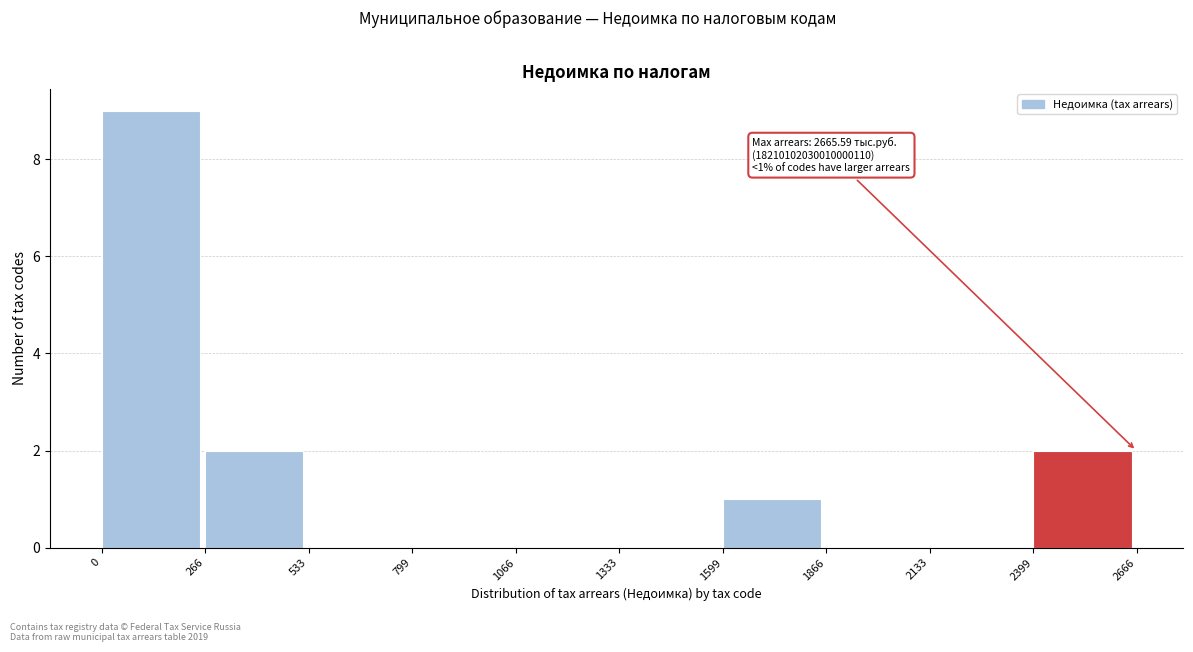

Over which range of the x-axis is the bar tallest?

0 to 266